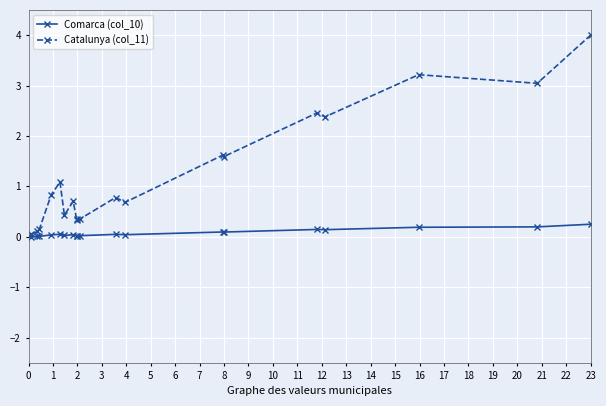

True or false: Comarca (col_10) has more than 1 points higher than both neighbors.

True